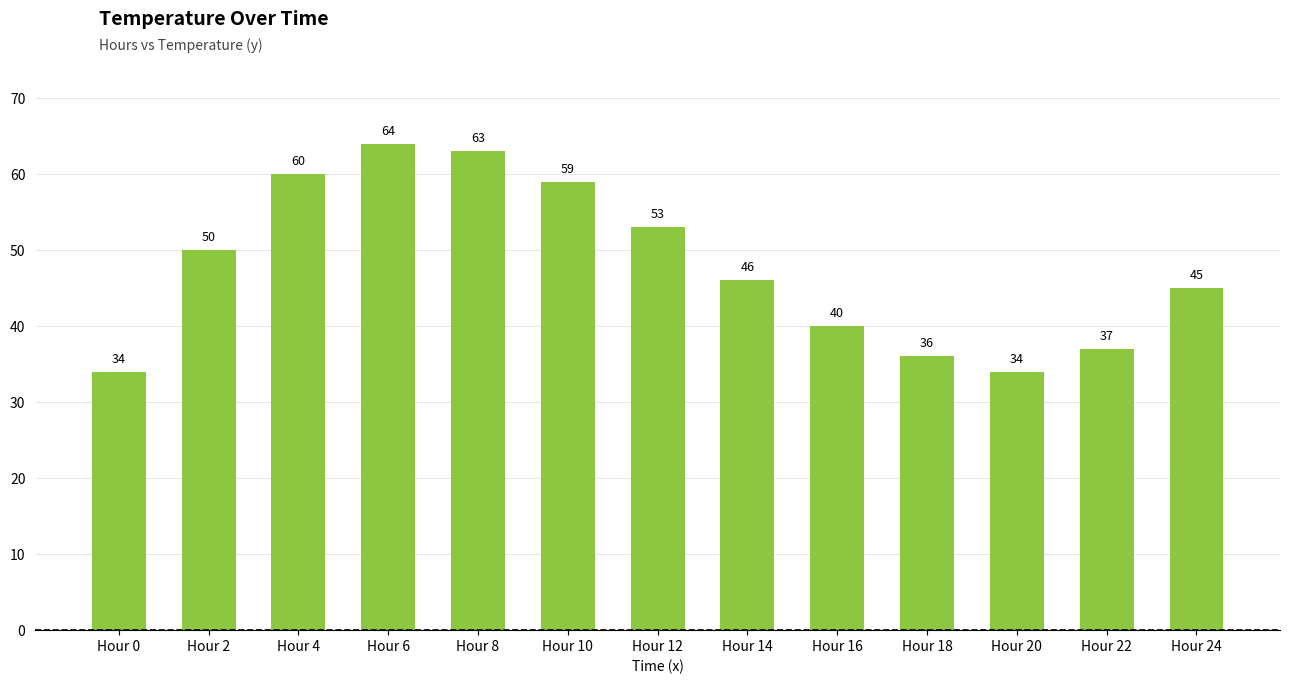

What is the change in value from Hour 2 to Hour 20?

-16